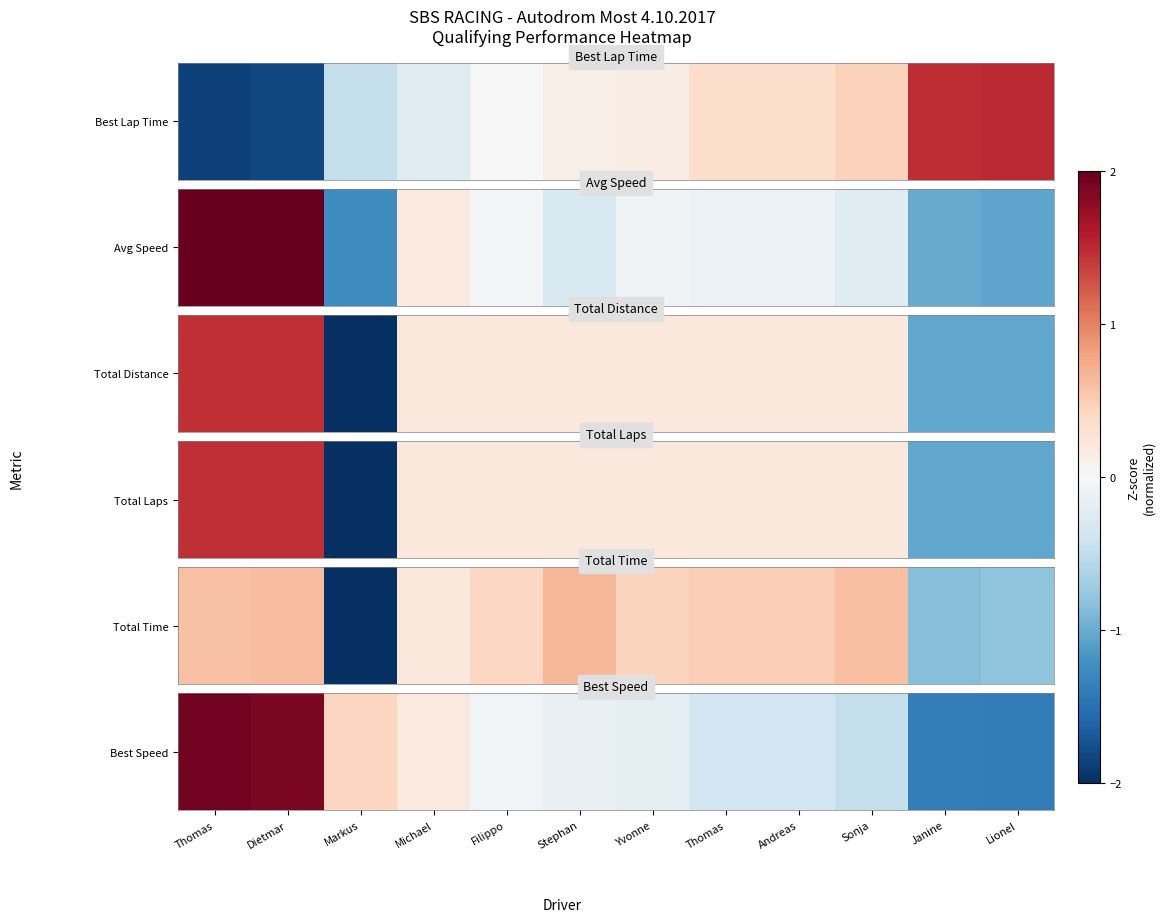

What is the difference between the values at Lionel and Dietmar?

3.3